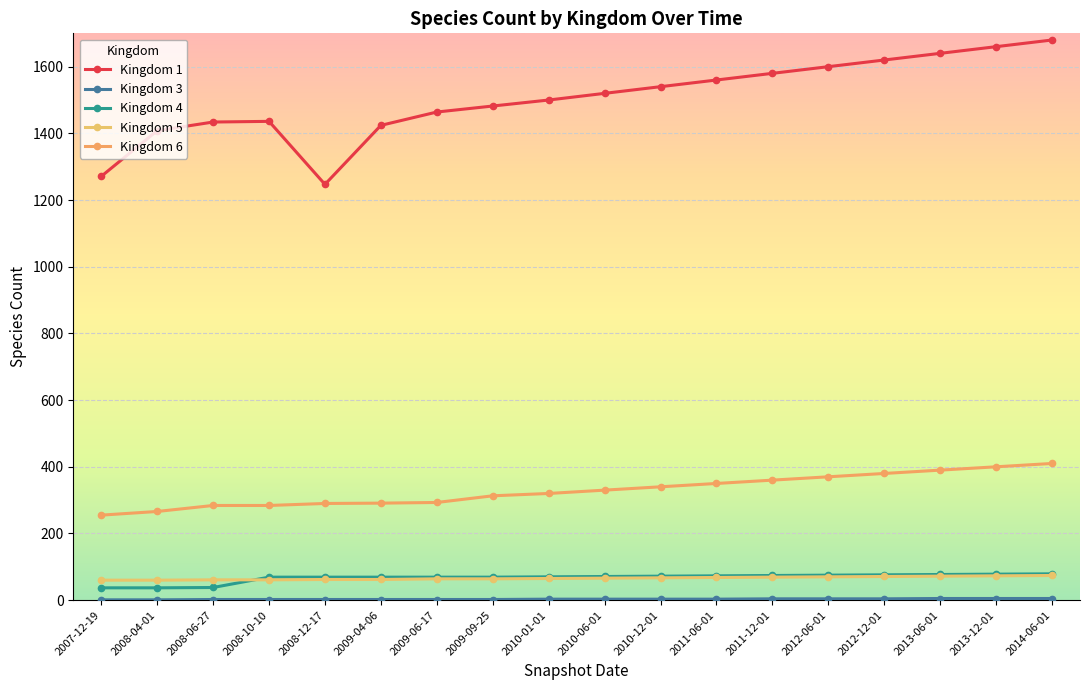

True or false: Kingdom 1 has more than 2 points higher than both neighbors.

False